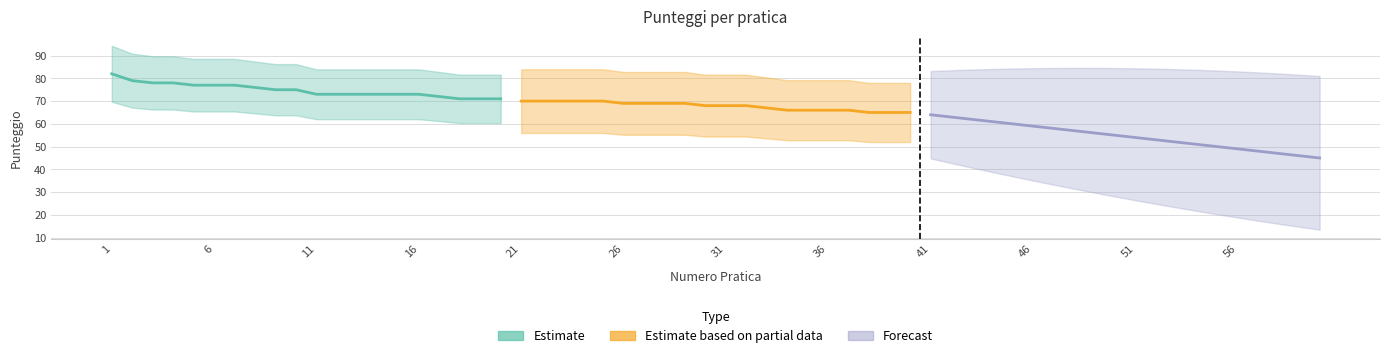

Reading left to right, transcribe all the data shown in this chart.

Estimate: 82	79	78	78	77	77	77	76	75	75	73	73	73	73	73	73	72	71	71	71
Estimate based on partial data: 70	70	70	70	70	69	69	69	69	68	68	68	67	66	66	66	66	65	65	65
Forecast: 64	63	62	61	60	59	58	57	56	55	54	53	52	51	50	49	48	47	46	45